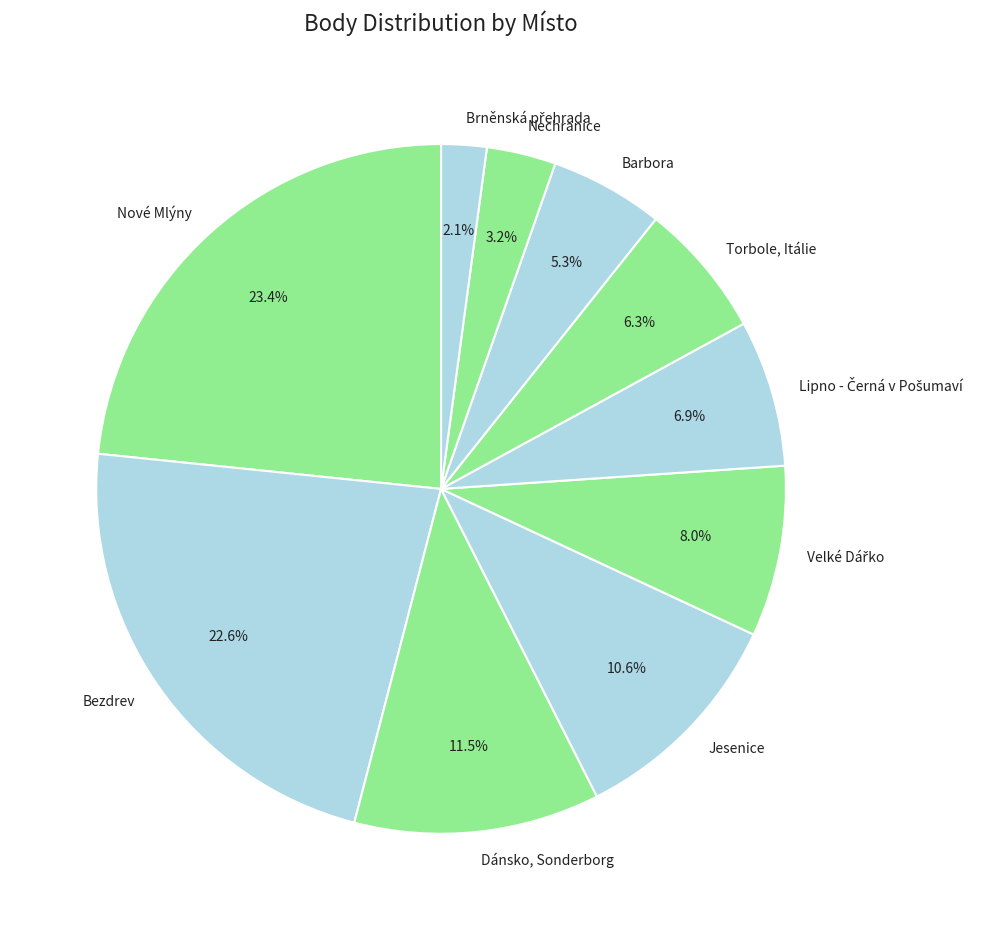

Combined, what portion of the pie is Bezdrev and Nechranice?

25.8%